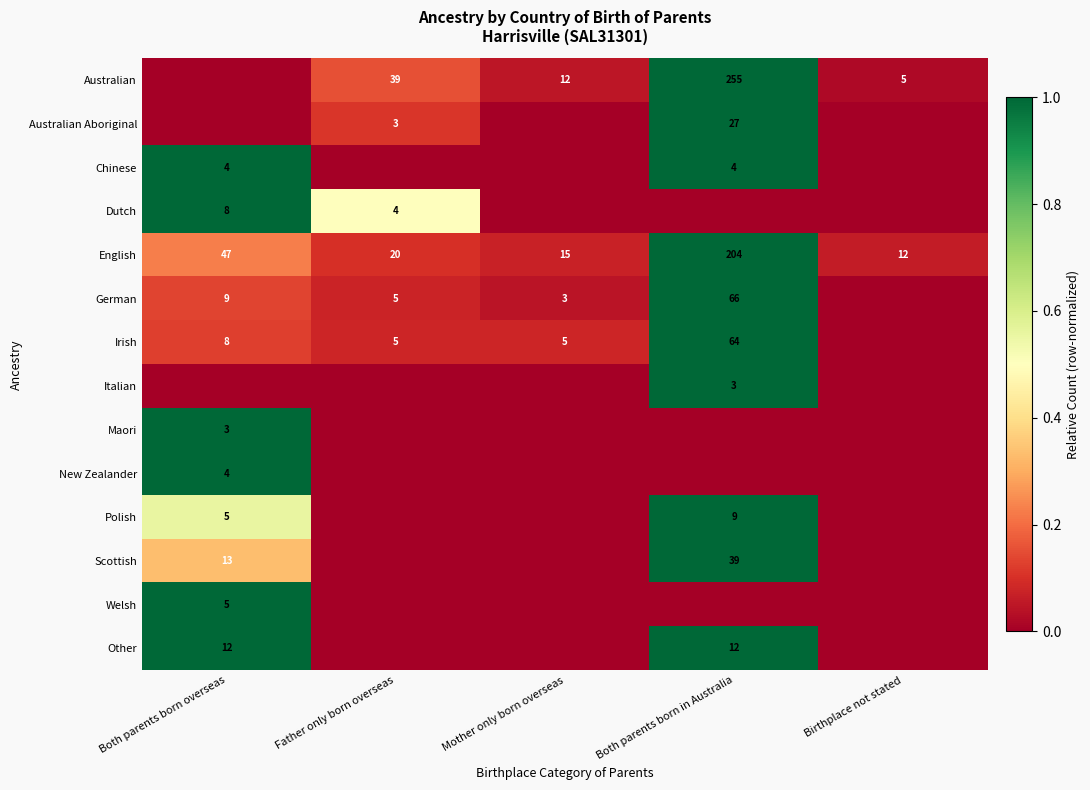

Where is English nearest to the value 108?

Both parents born overseas